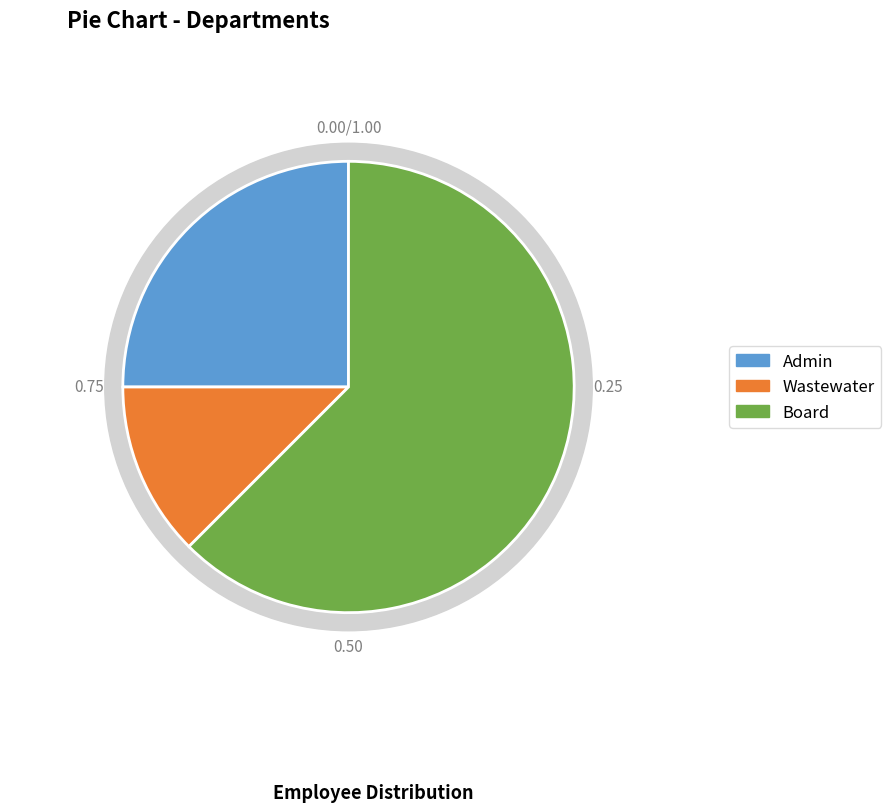

How many slices are in this pie chart?

3